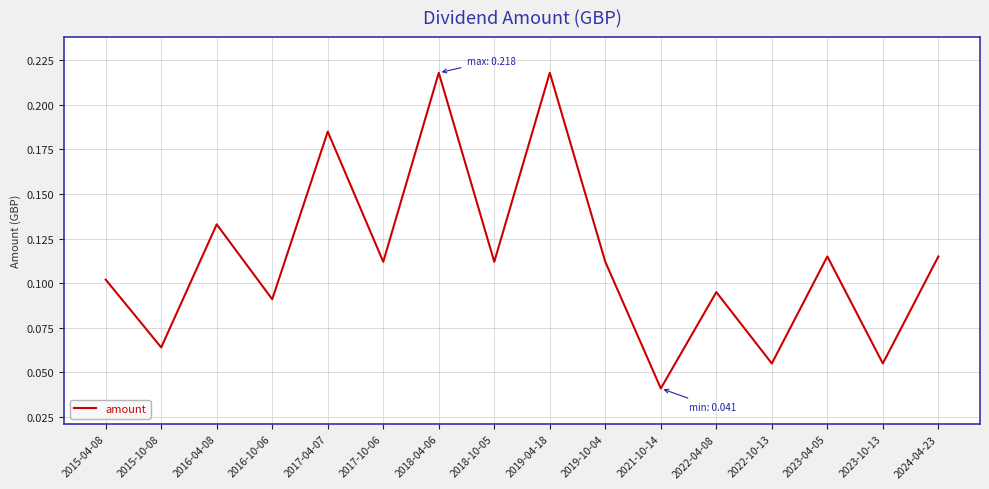

What is the change in value from 2015-10-08 to 2016-04-08?

+0.1